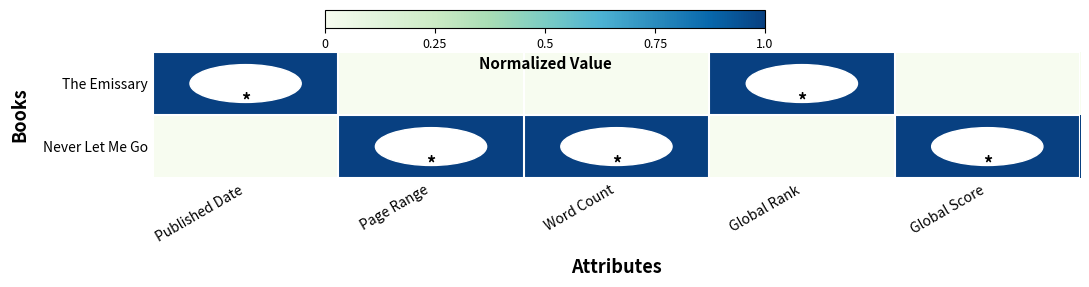

List the series in order of their peak value, lowest first.

Never Let Me Go, The Emissary